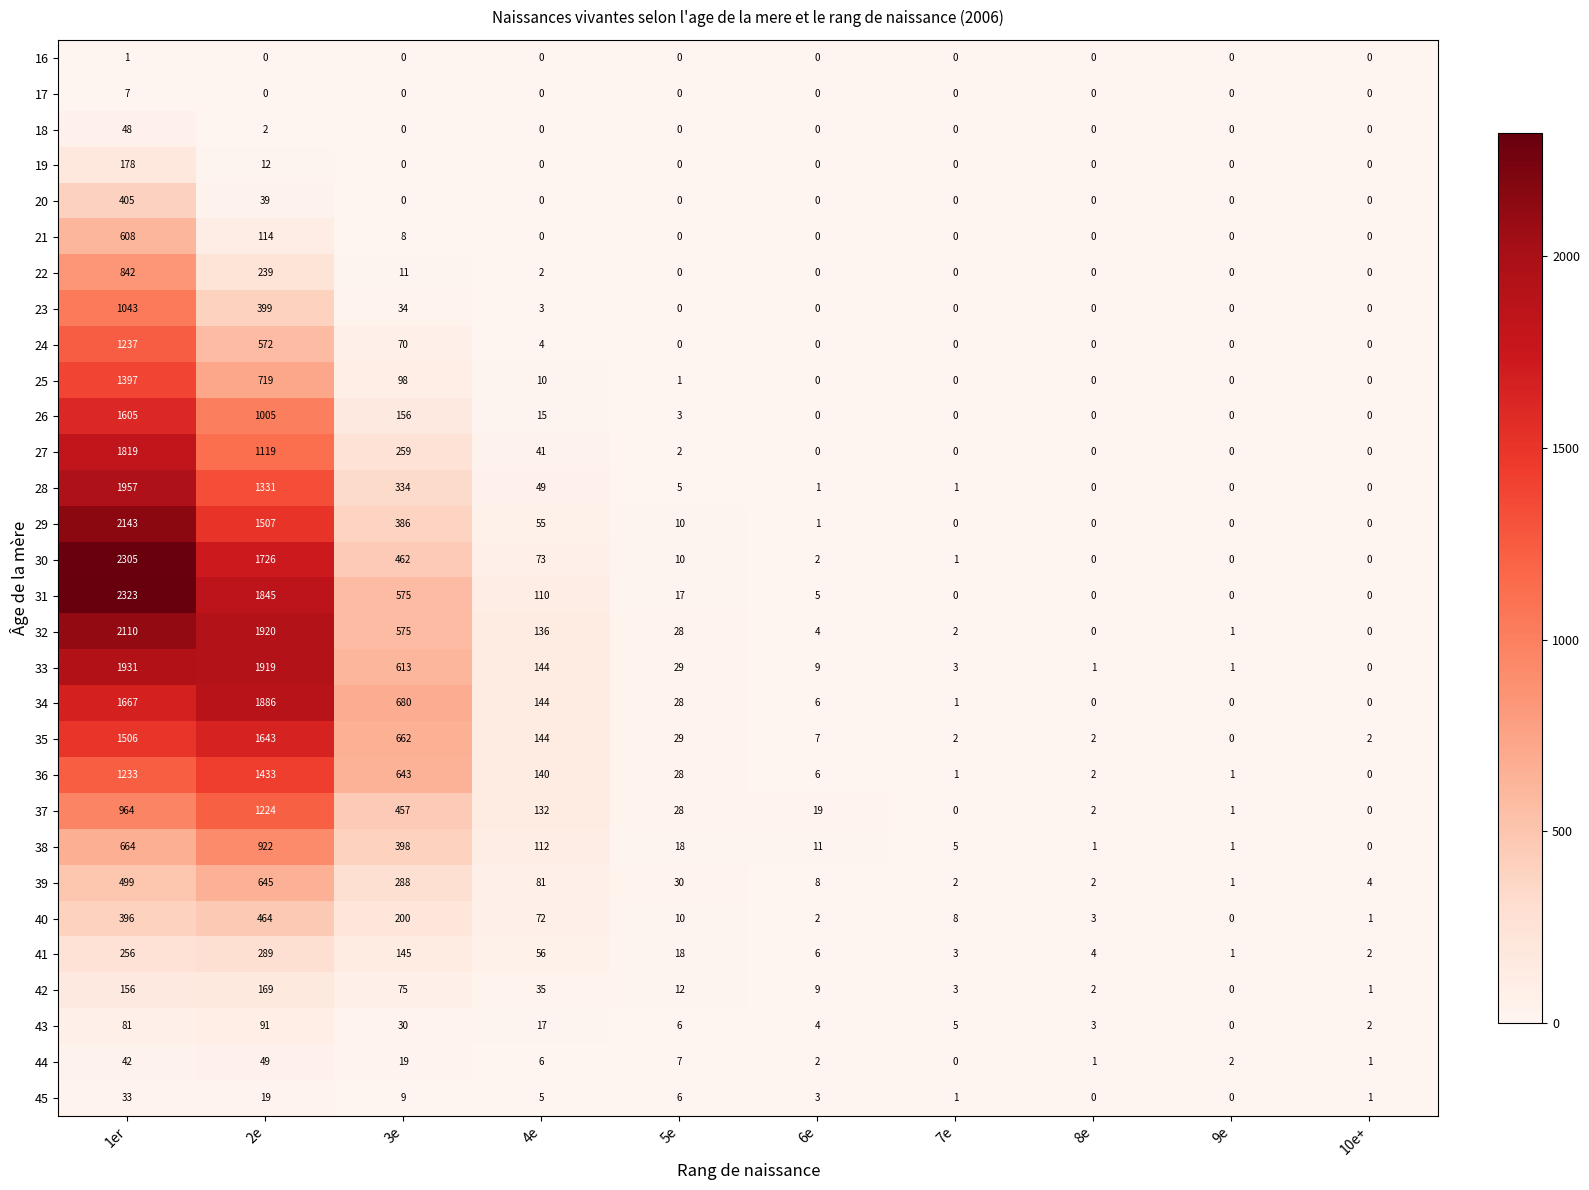

Rank the series by their maximum value, from highest to lowest.

31, 30, 29, 32, 28, 33, 34, 27, 35, 26, 36, 25, 24, 37, 23, 38, 22, 39, 21, 40, 20, 41, 19, 42, 43, 44, 18, 45, 17, 16